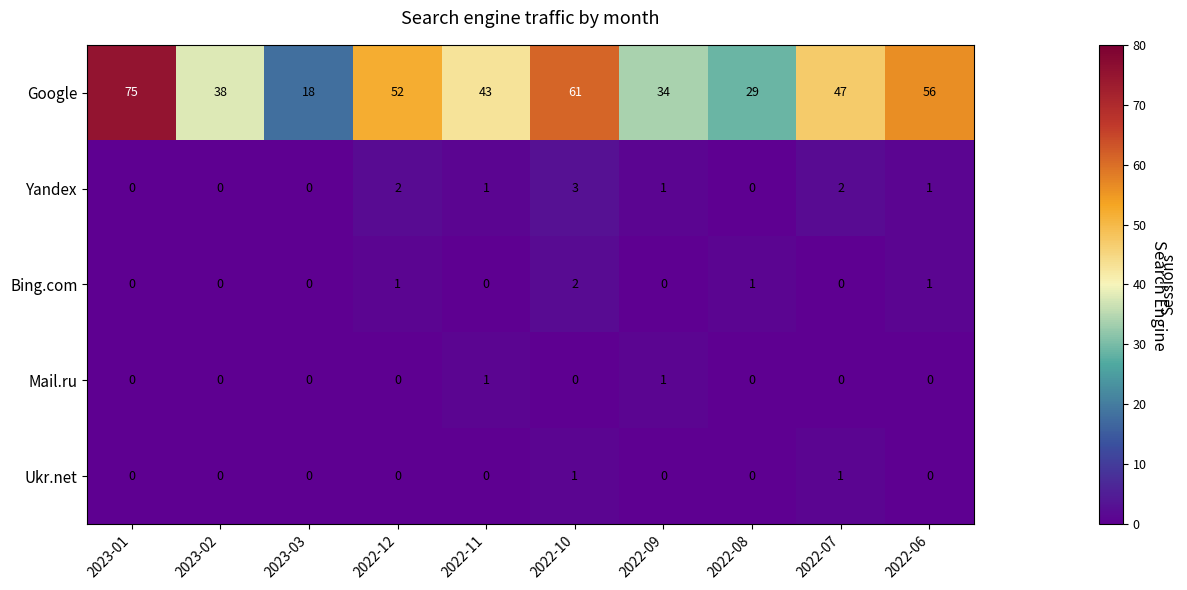

What is the sum of all Yandex values?

10